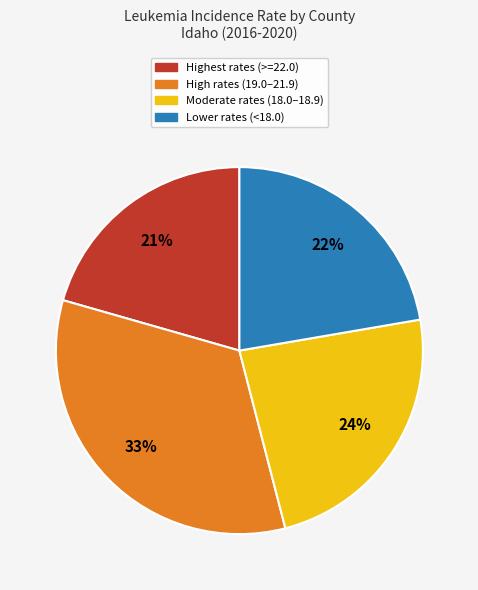

Which slice is the smallest?

Highest rates (>=22.0)